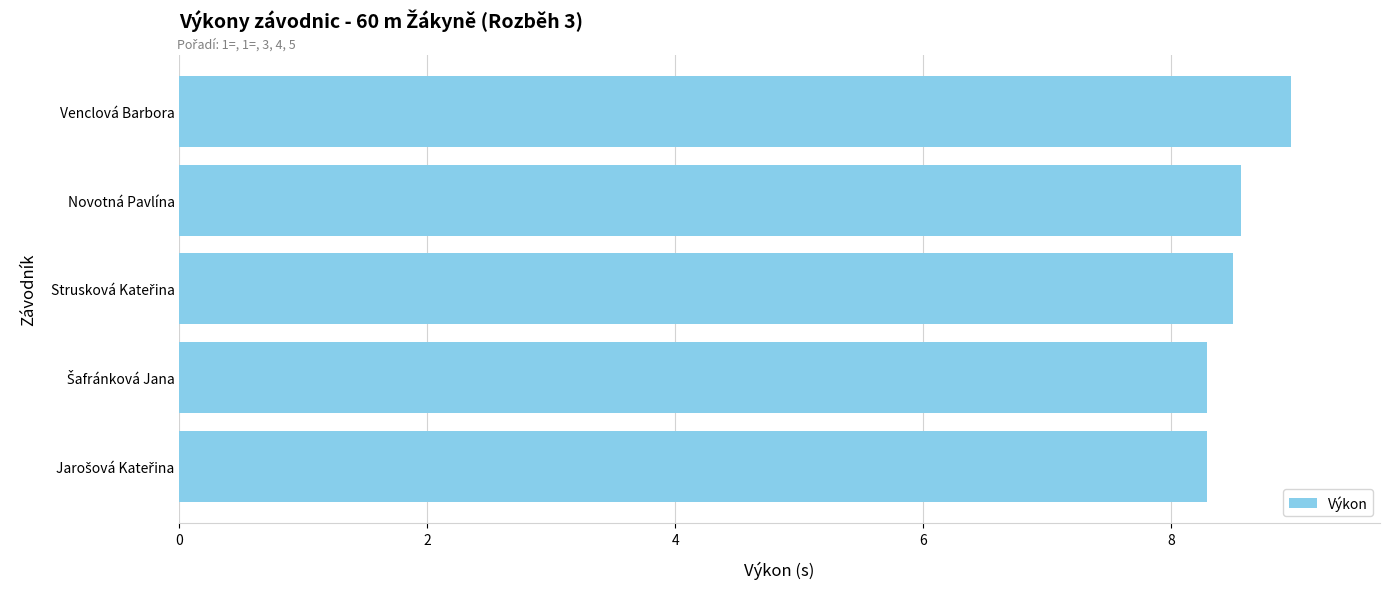

Reading bottom to top, extract all data points from this chart.

8.3	8.3	8.5	8.6	9.0